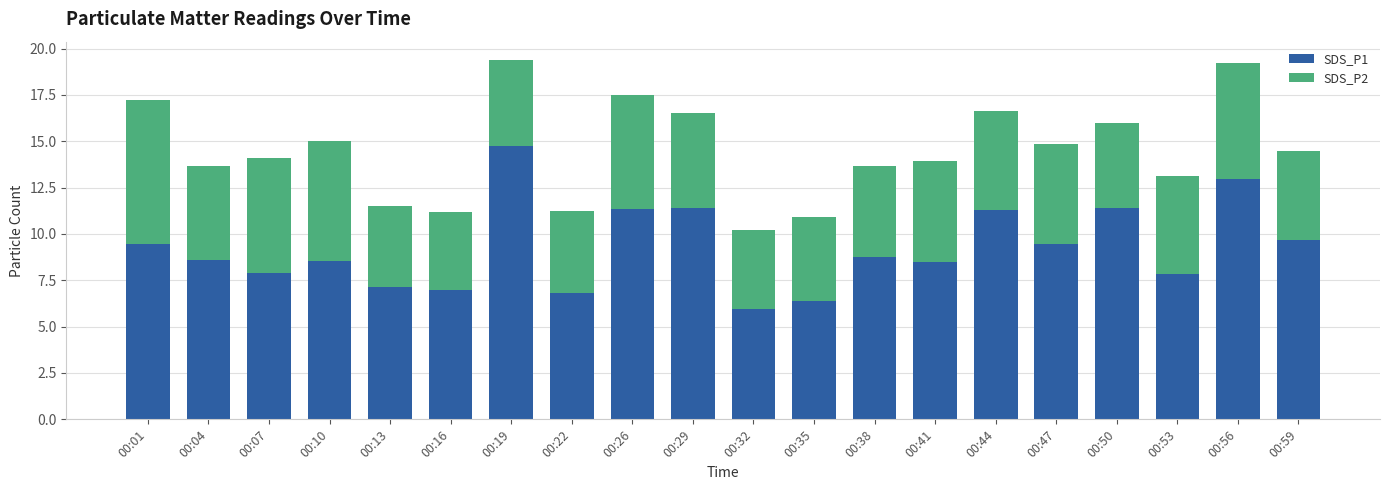

What is the average value of the SDS_P1 series?

9.2